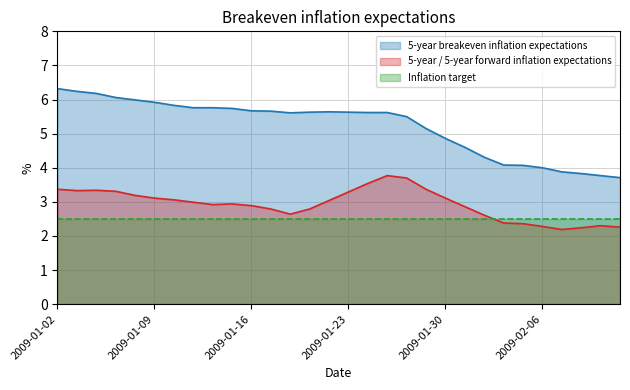

Which series has the largest total across all categories?

5-year breakeven inflation expectations